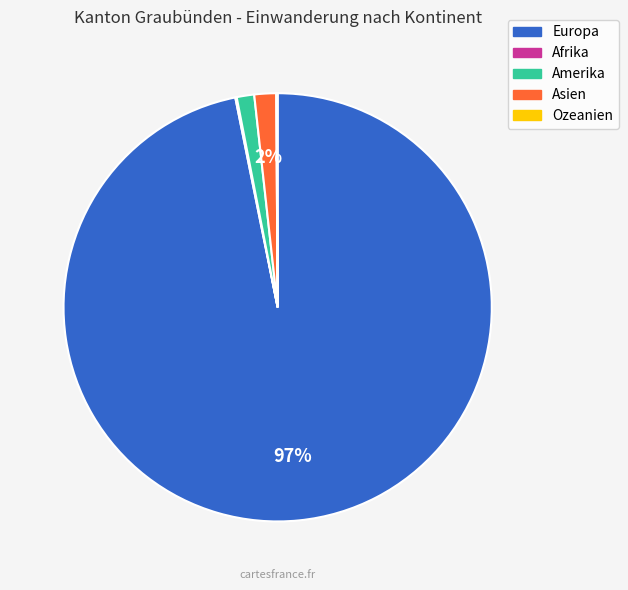

Which slice is the largest?

Europa